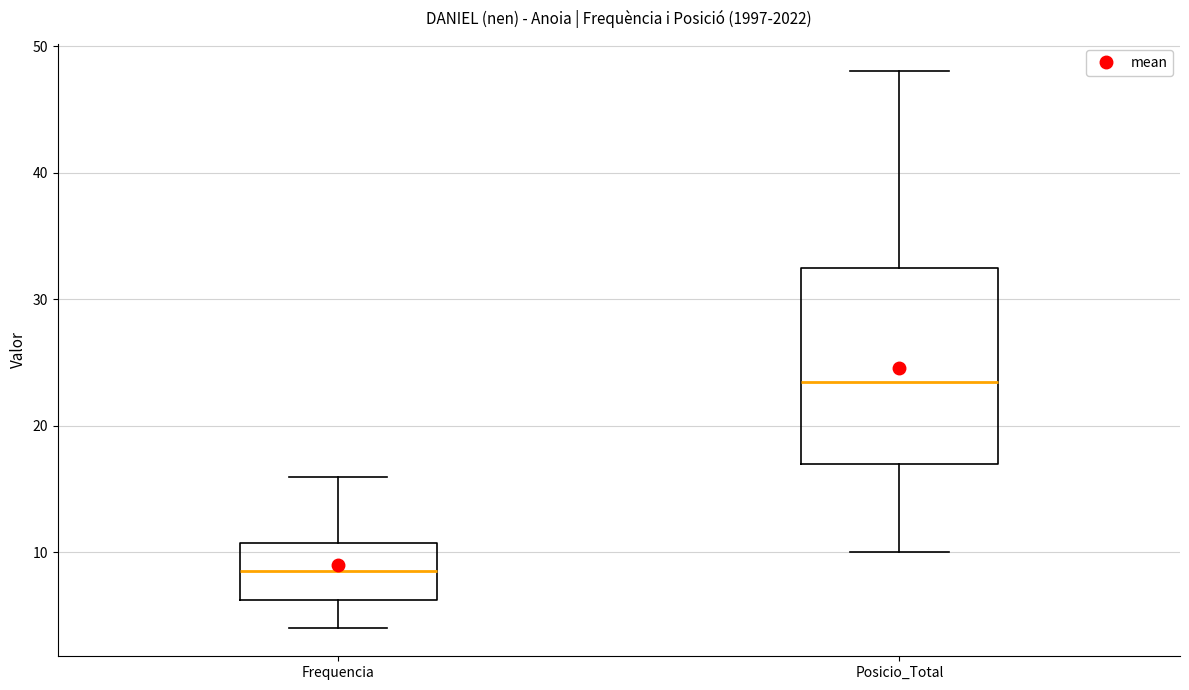

Where is the upper edge of the box for Posicio_Total on the y-axis? The values are not printed on the chart, so give them approximately, as read against the axis.

33